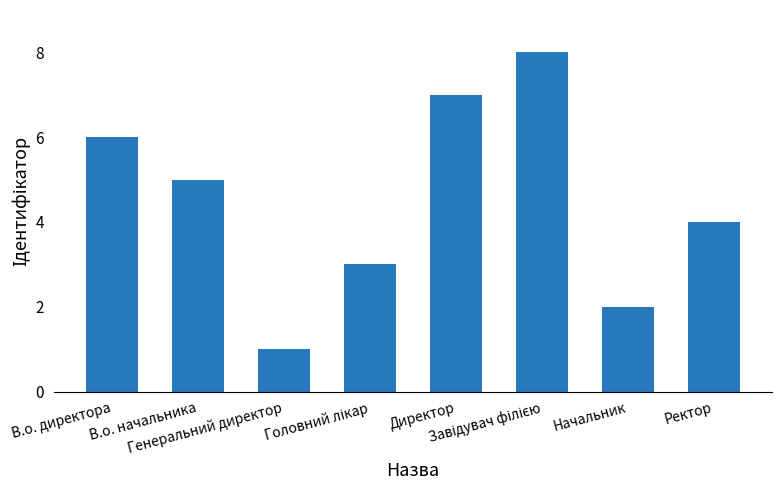

How many values are between 3 and 7?

5